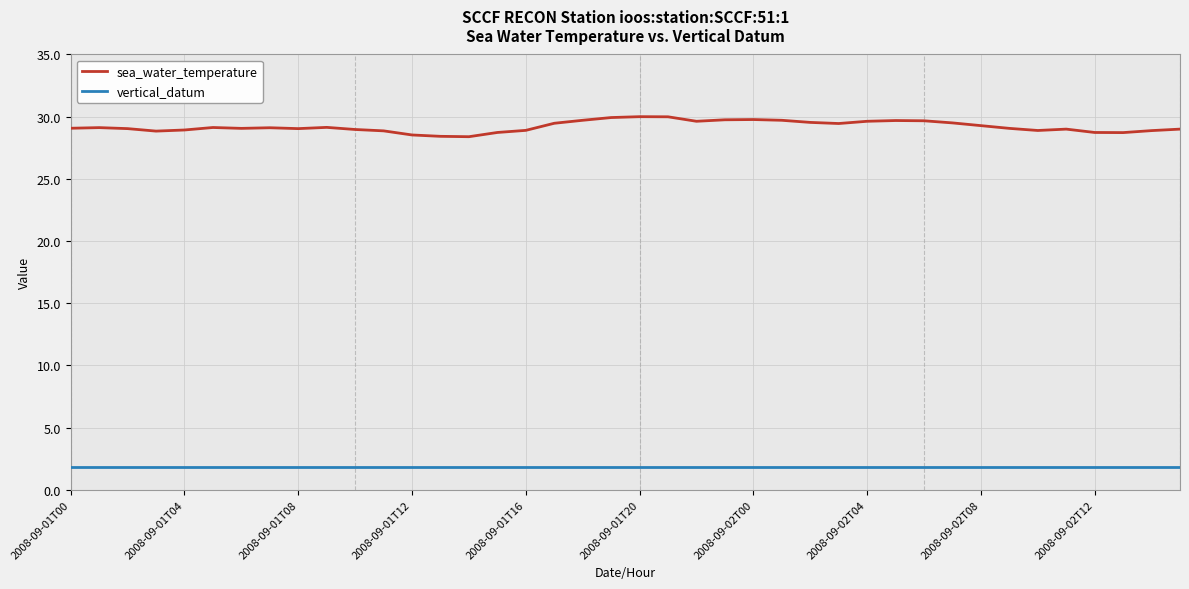

Rank the series by their average value, from highest to lowest.

sea_water_temperature, vertical_datum